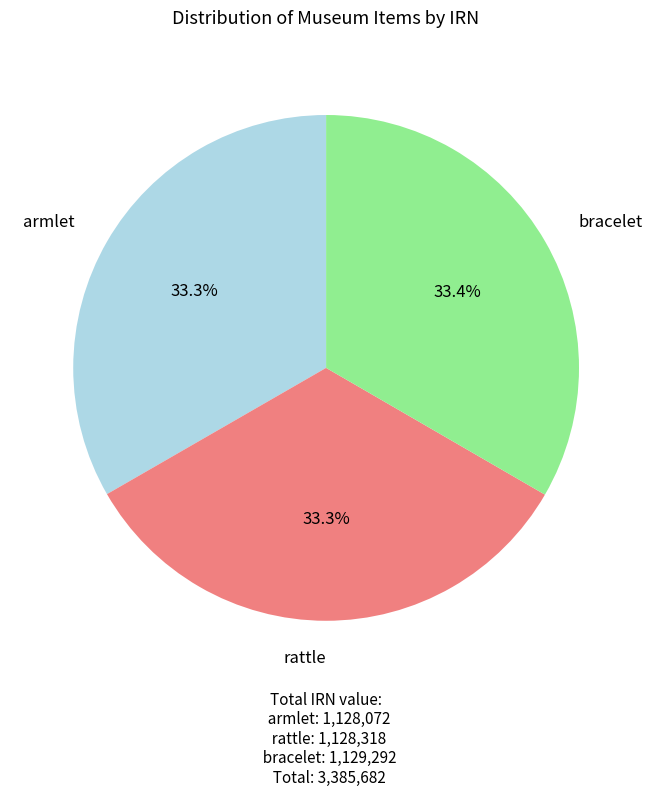

How much of the chart is everything except rattle?

66.7%